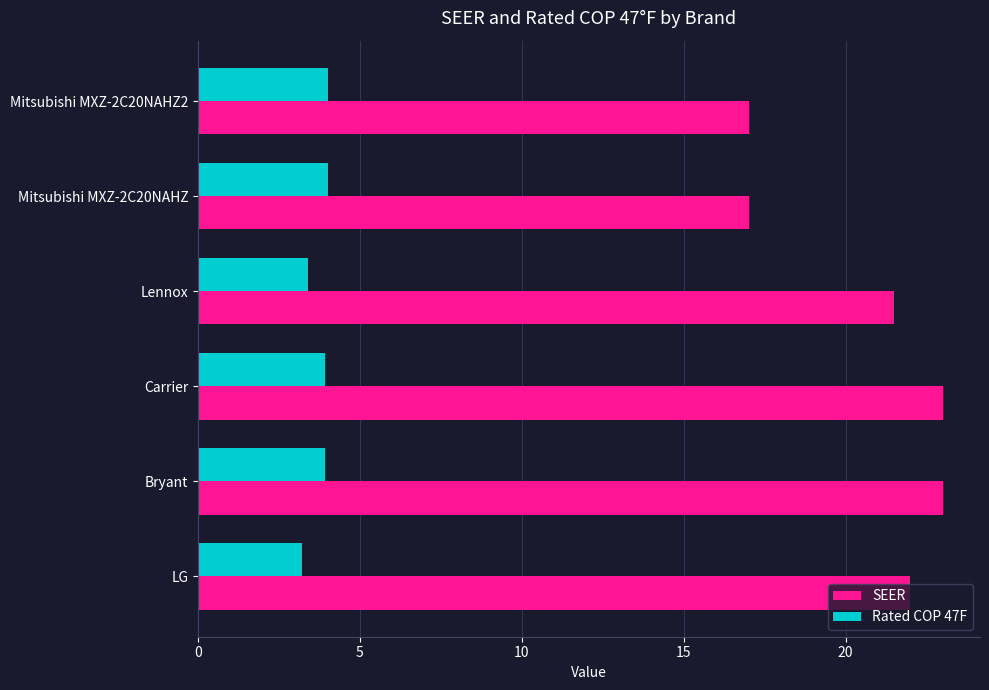

Which series has the largest total across all categories?

SEER